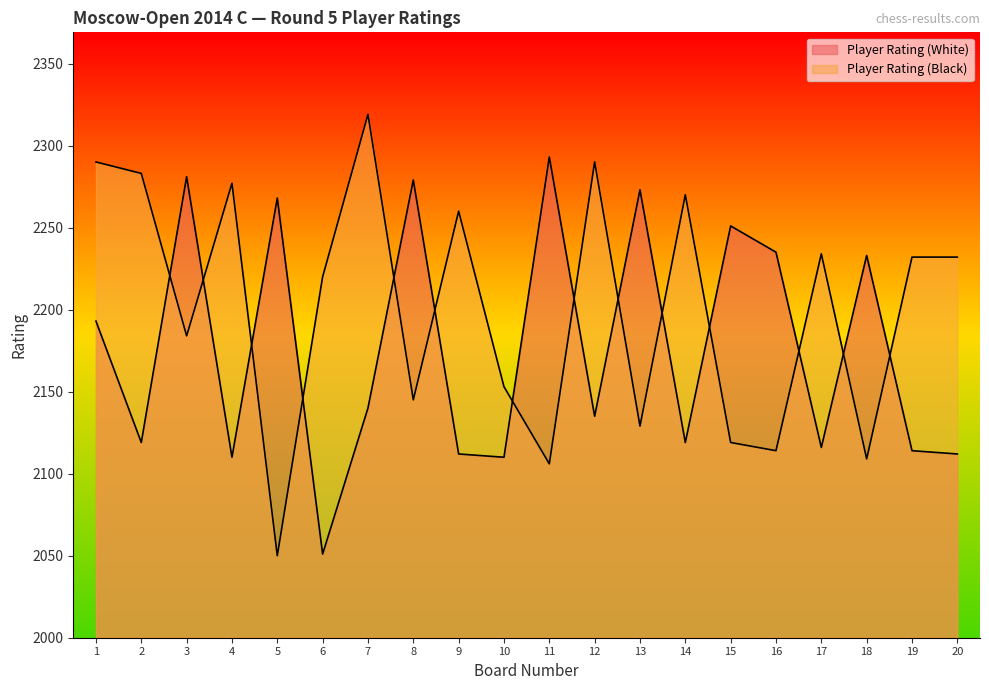

Is it true that Player Rating (White) equals 2119 at 2?

True